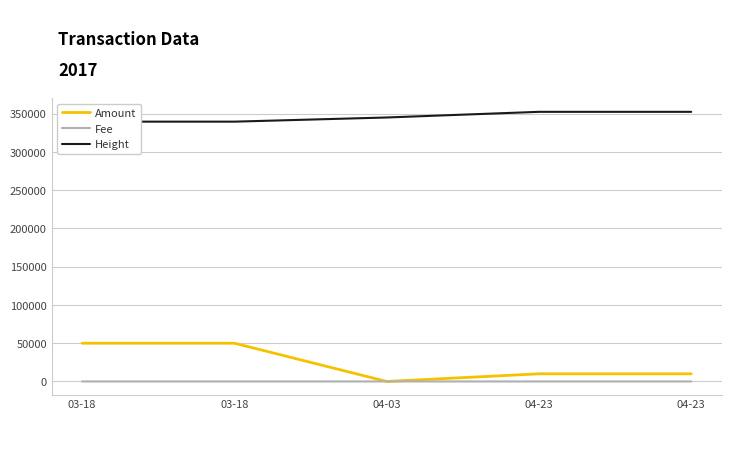

At how many categories does at least one series exceed 276636?

5